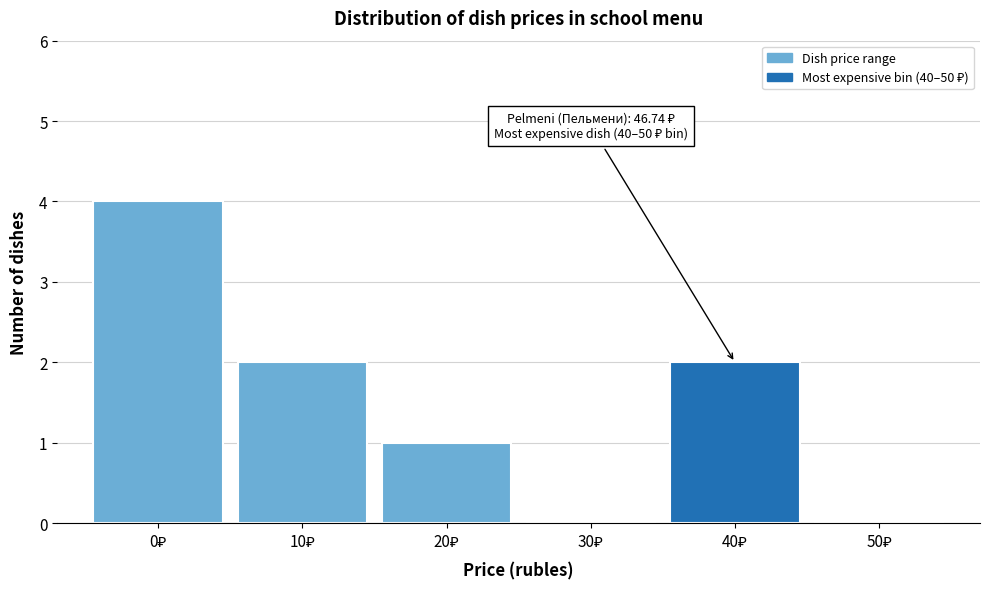

What is the sum of all values?

9